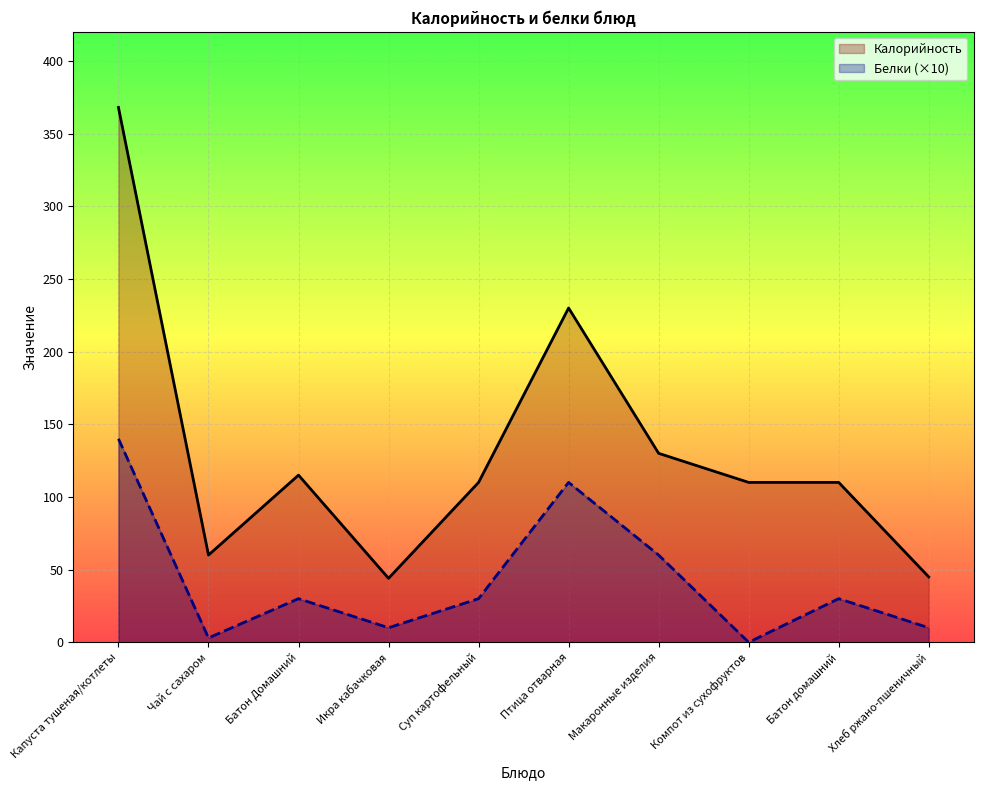

What is the difference between the highest and lowest values at Макаронные изделия?

70